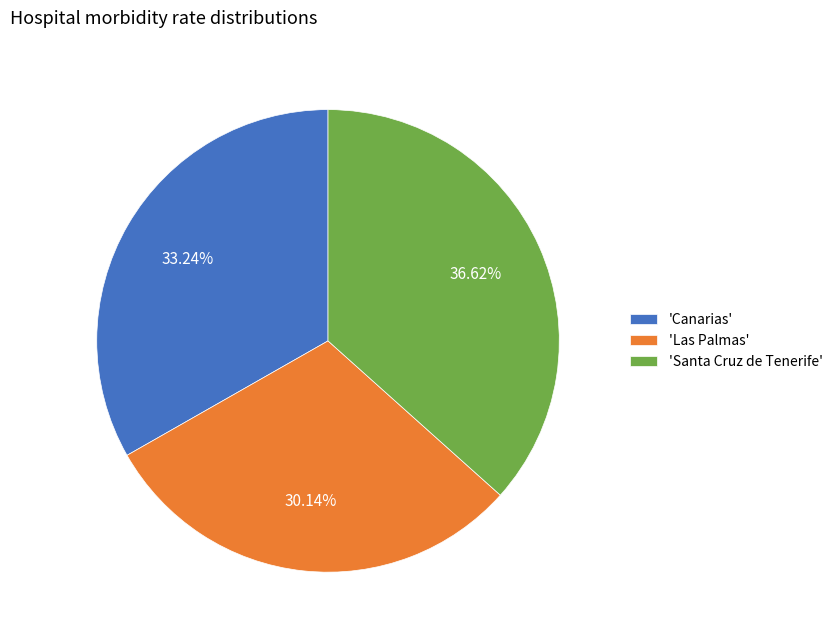

Is the sum of 'Santa Cruz de Tenerife' and 'Las Palmas' greater than half?

Yes